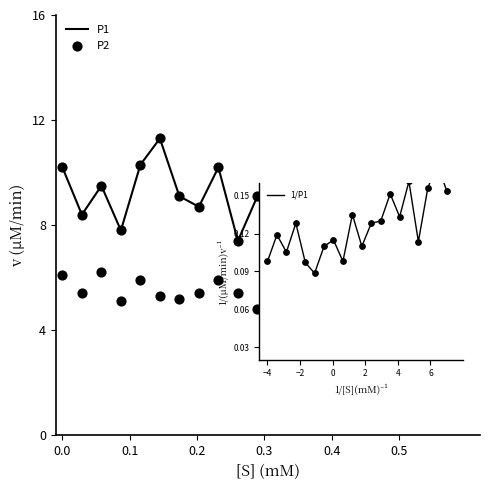

Is the value of P1 at 9 greater than the value of P2 at 6?

Yes